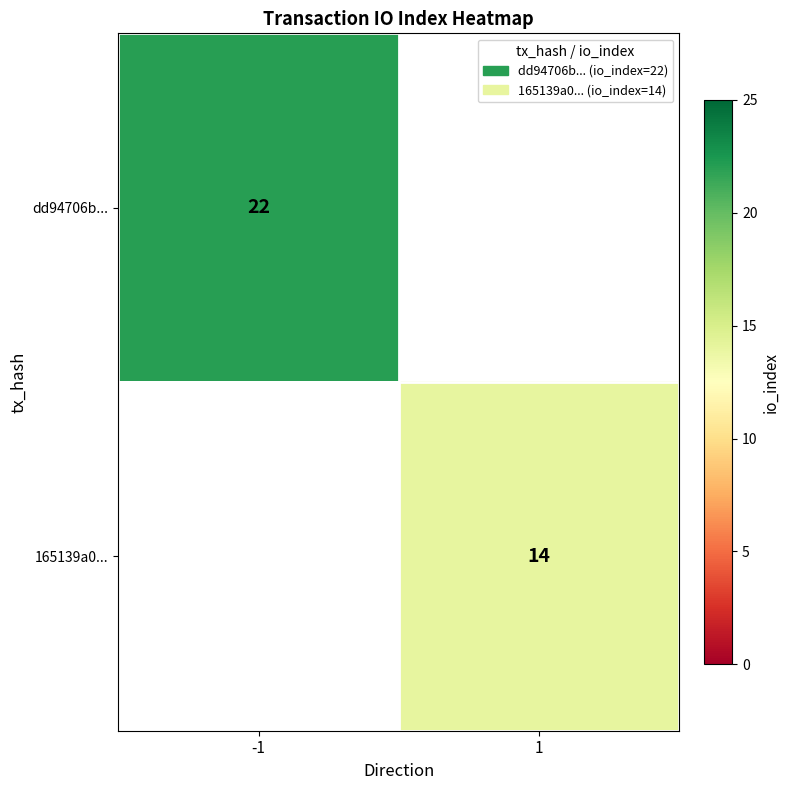

Which label corresponds to the largest value in the chart?

-1